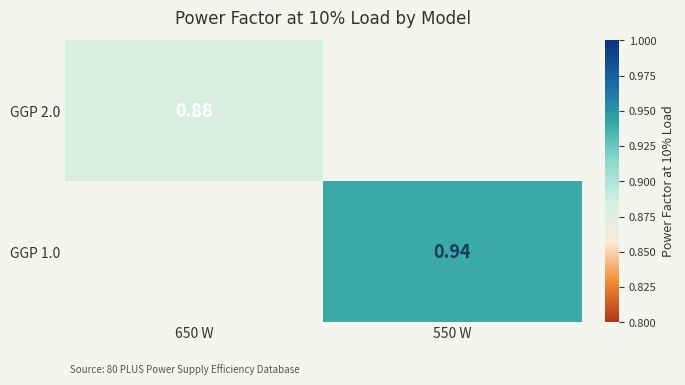

Is the value of GGP 1.0 at 550 W greater than the value of GGP 2.0 at 650 W?

Yes